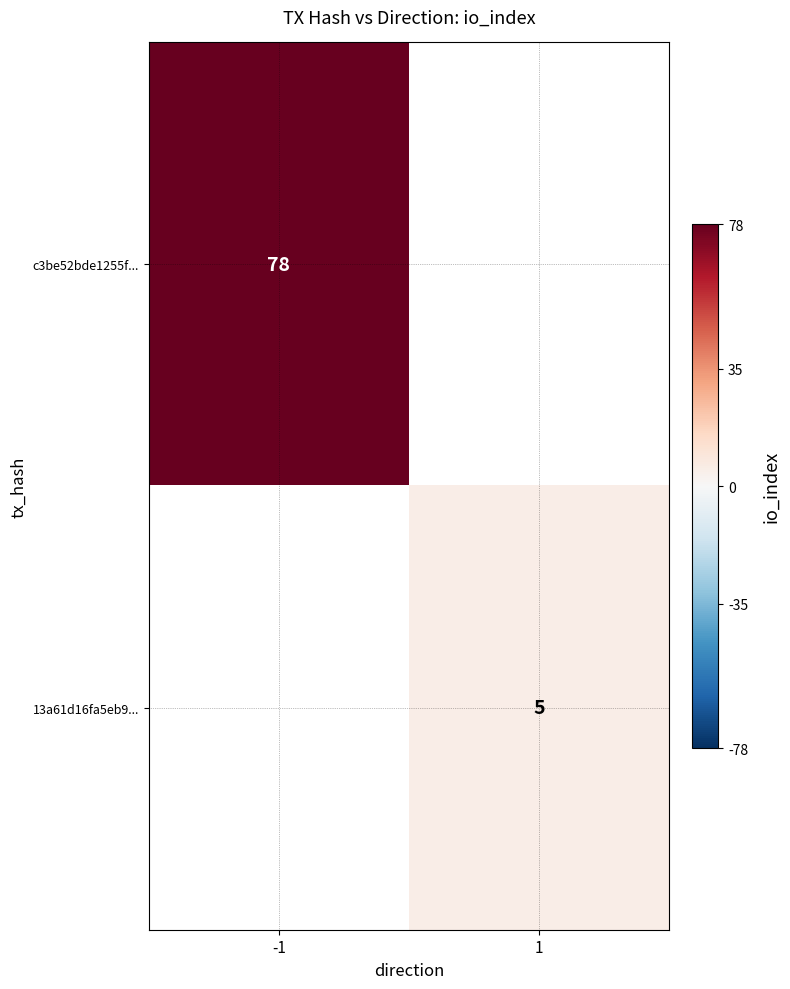

Is it true that c3be52bde1255f... equals 78 at -1?

True